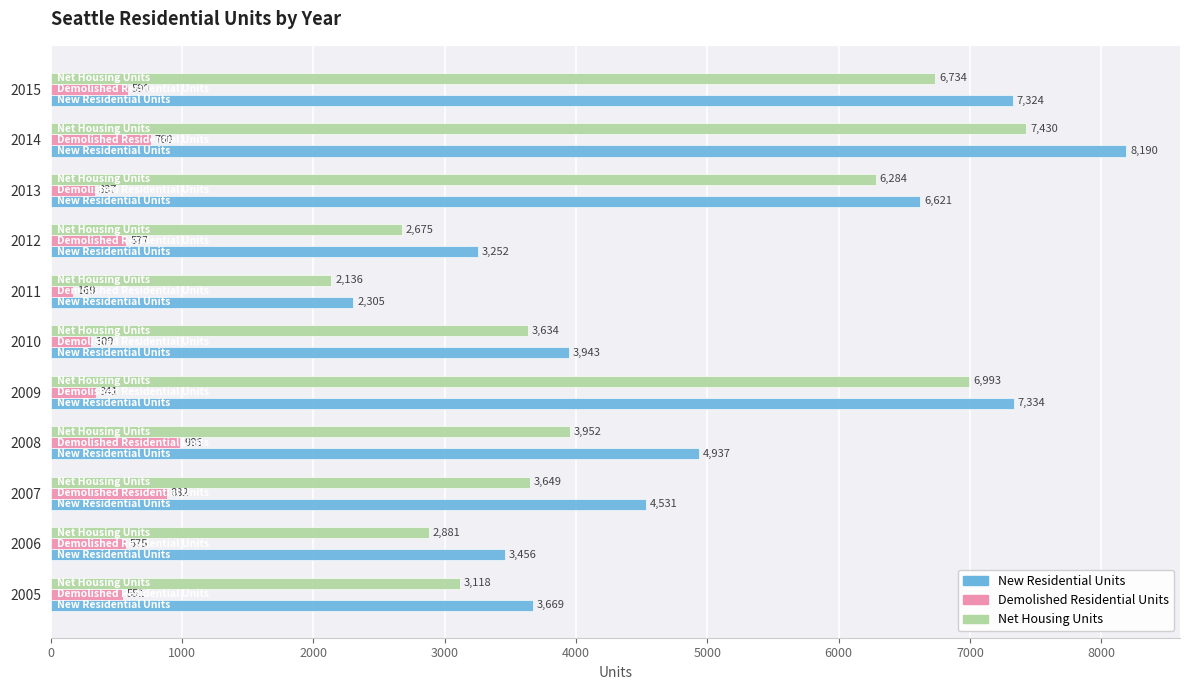

Between 2005 and 2010, which series saw the biggest shift?

Net Housing Units